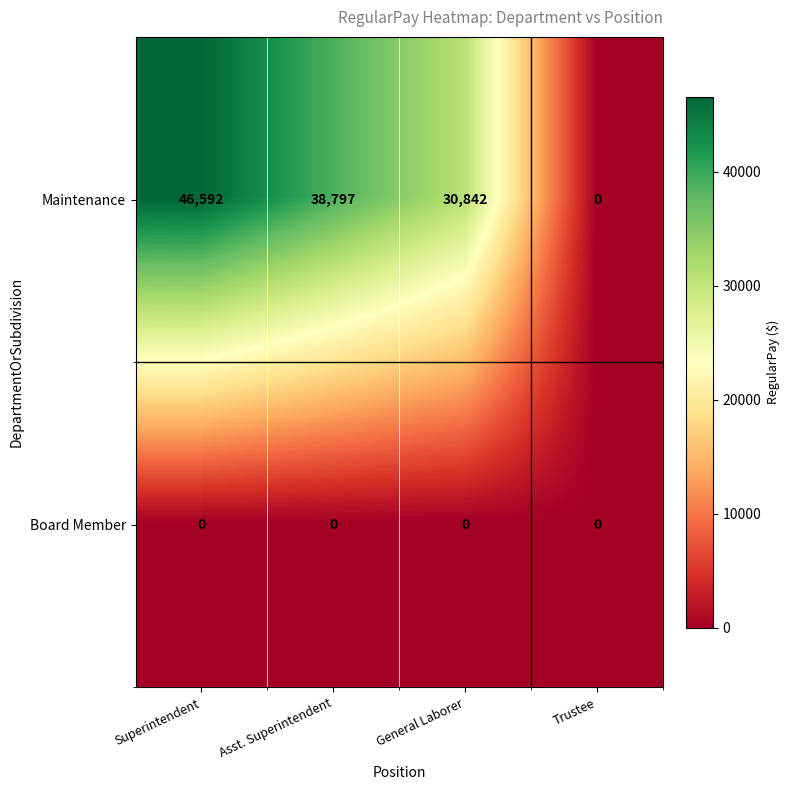

Count the number of categories in the chart.

4